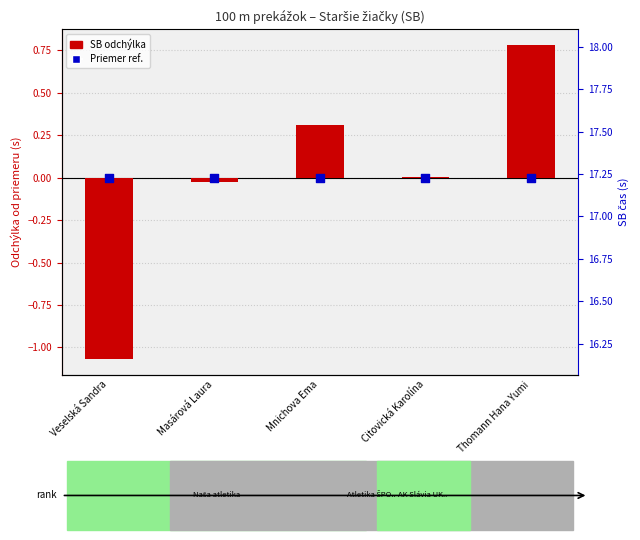

At which category is the sum across all series the highest?

Thomann Hana Yumi